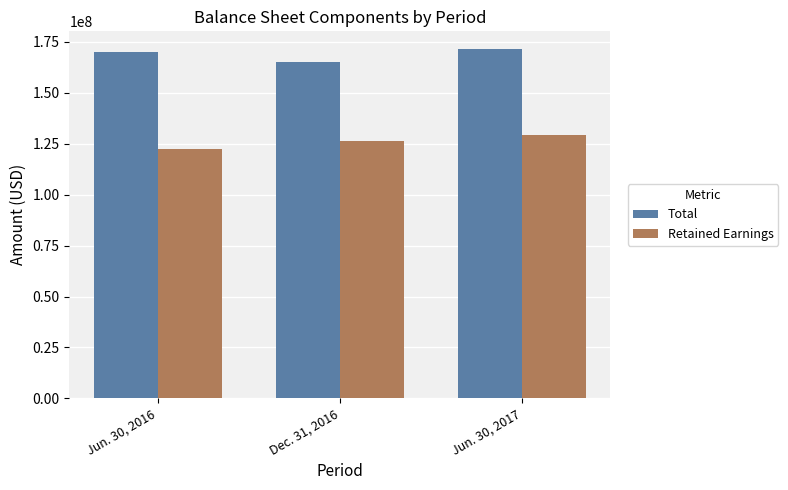

Which label corresponds to the smallest value in the chart?

Jun. 30, 2016